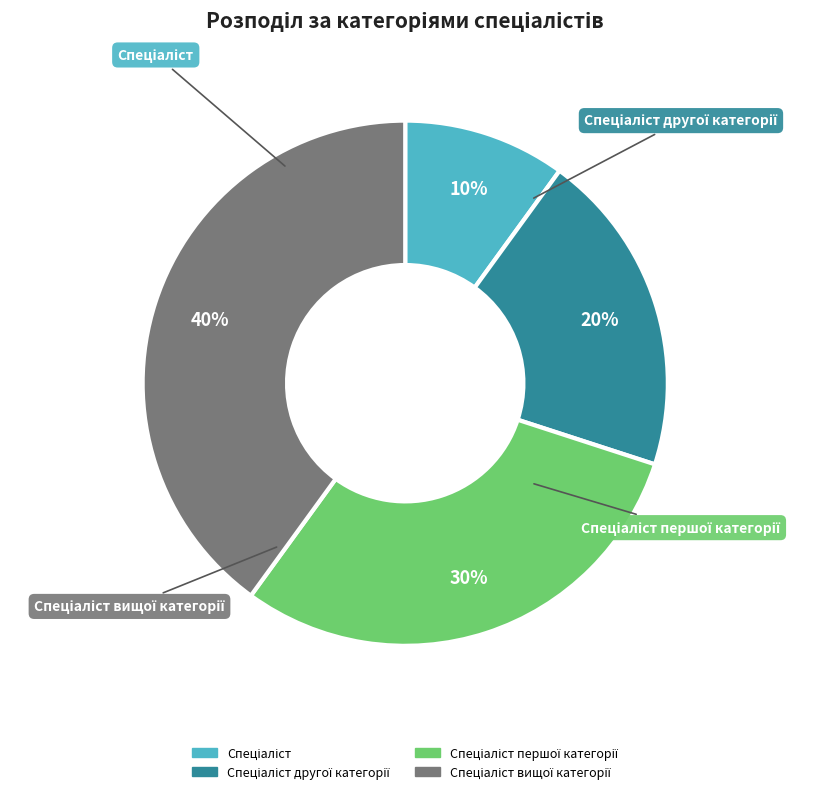

Does any single category account for the majority?

No